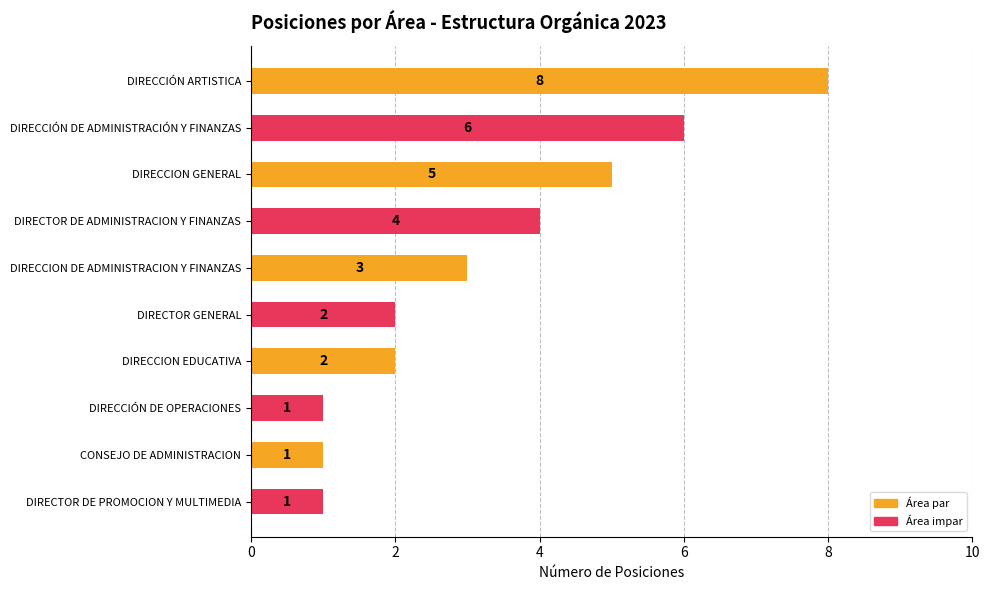

Approximately how many times larger is the value at DIRECCION EDUCATIVA compared to DIRECTOR DE ADMINISTRACION Y FINANZAS?

0.5